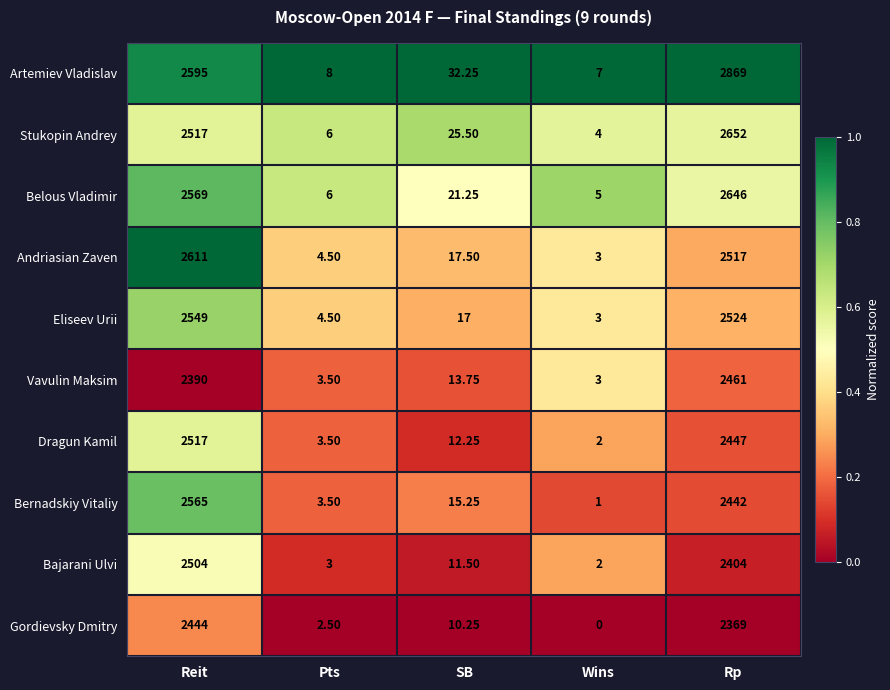

At which category is the sum across all series the highest?

Rp